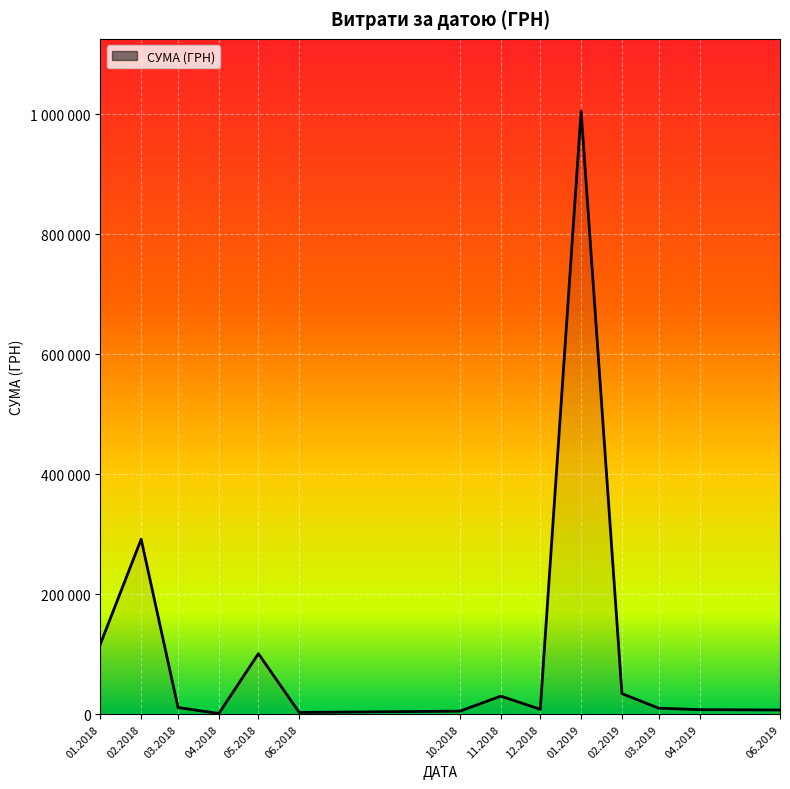

Does the chart display data point markers on the line(s)?

No